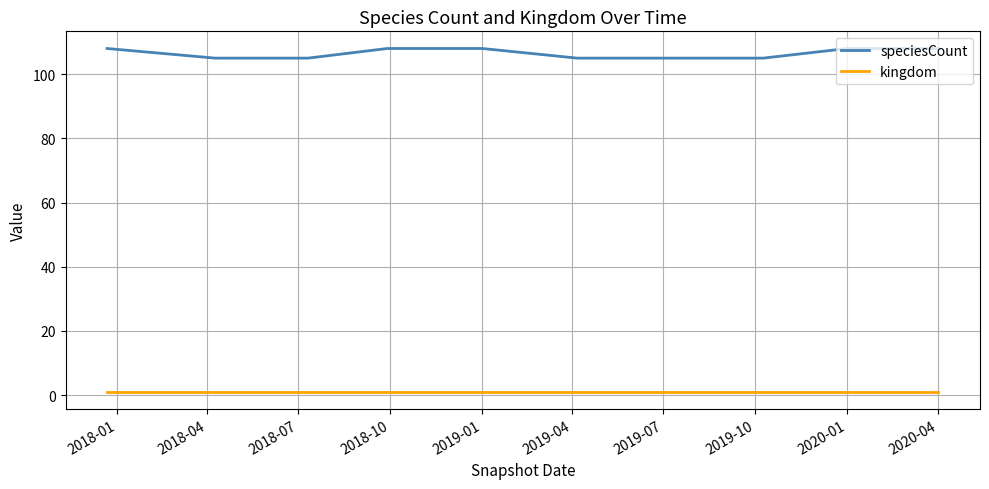

What is the sum of all kingdom values?

10